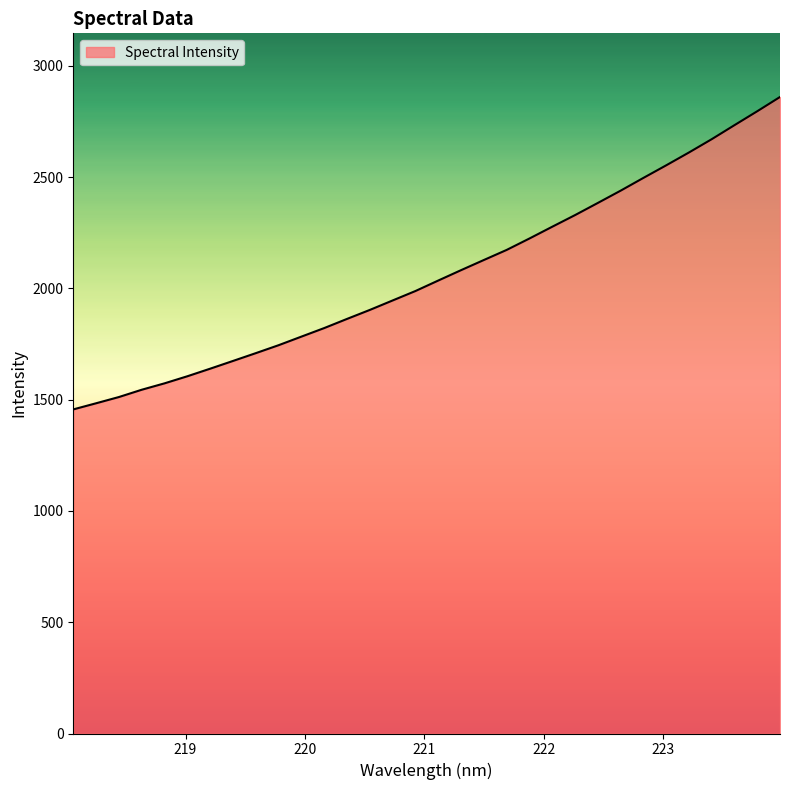

What is the minimum value shown in the chart?

1456.2